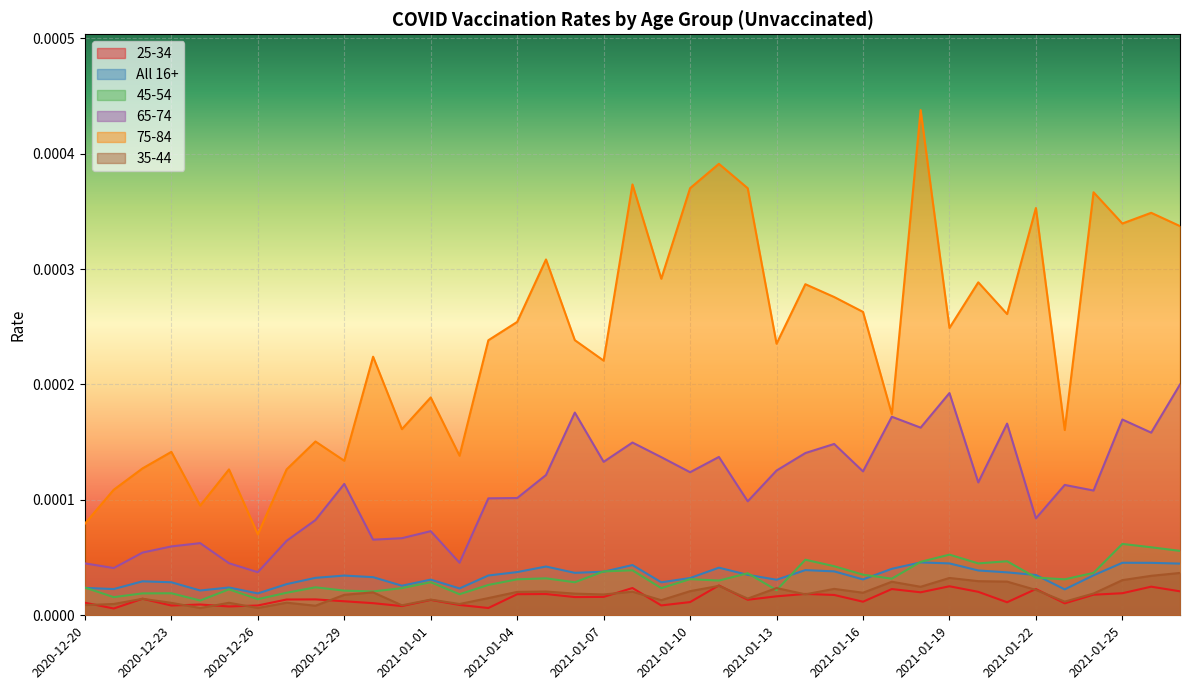

Where is the first local maximum for 65-74?

2020-12-24